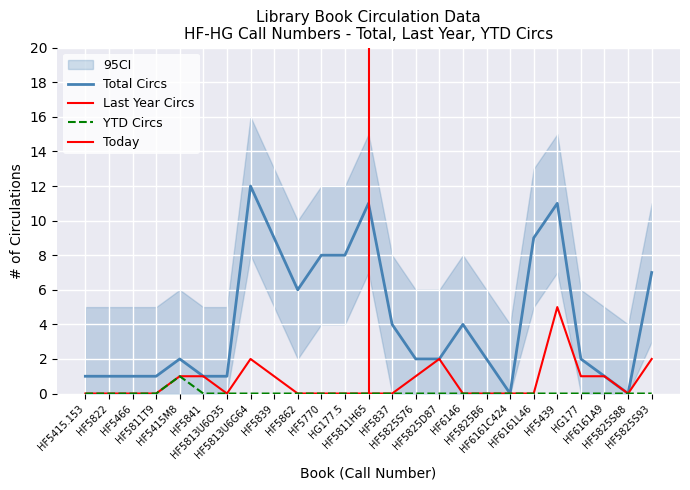

What is the difference between the maximum and minimum values in the Last Year Circs series?

5